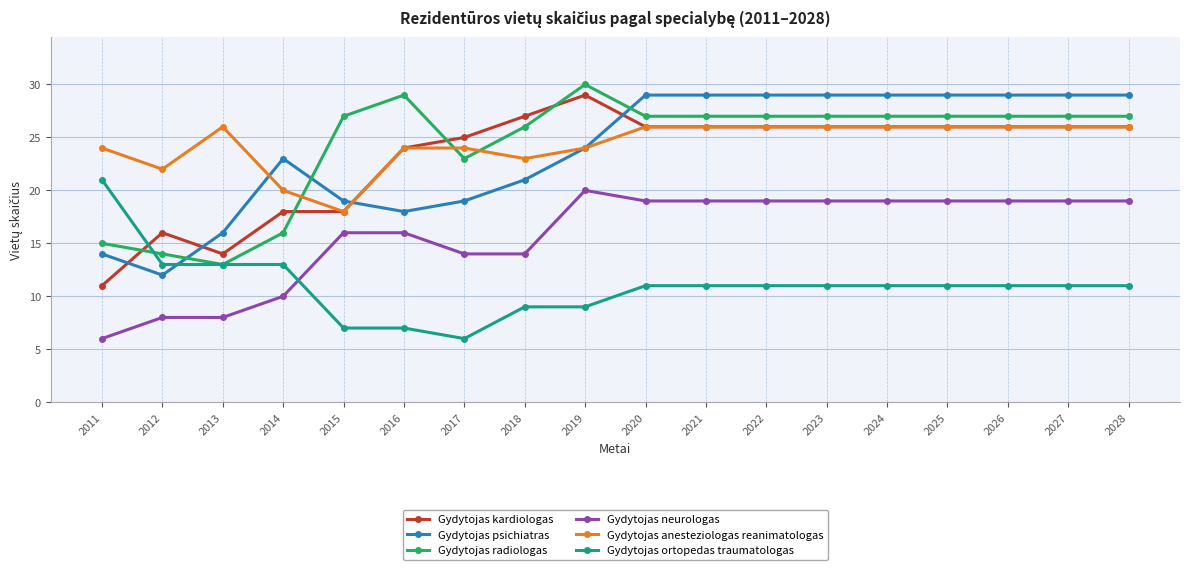

At how many categories does at least one series exceed 15?

18